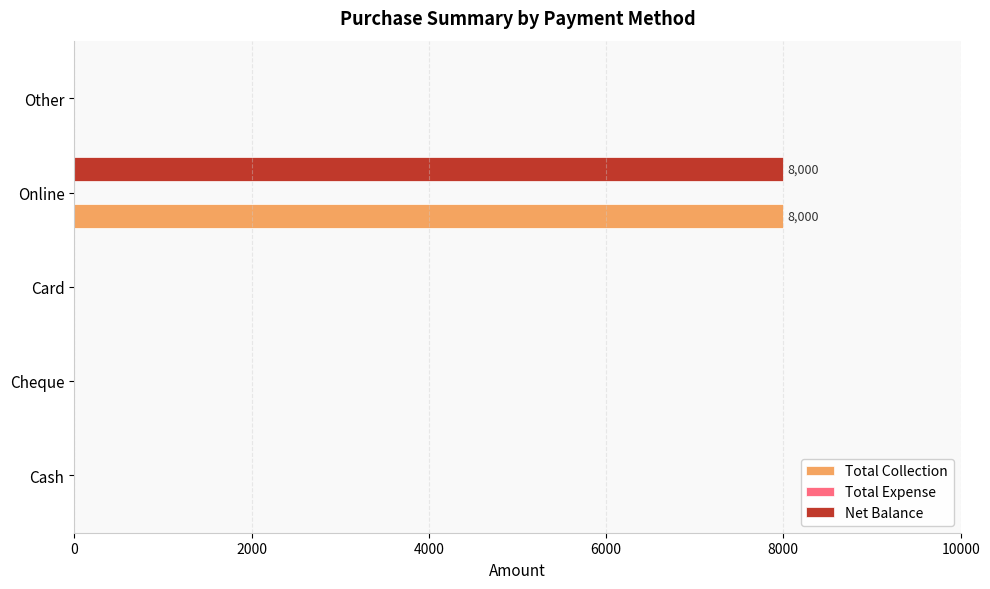

At which category is the sum across all series the highest?

Online